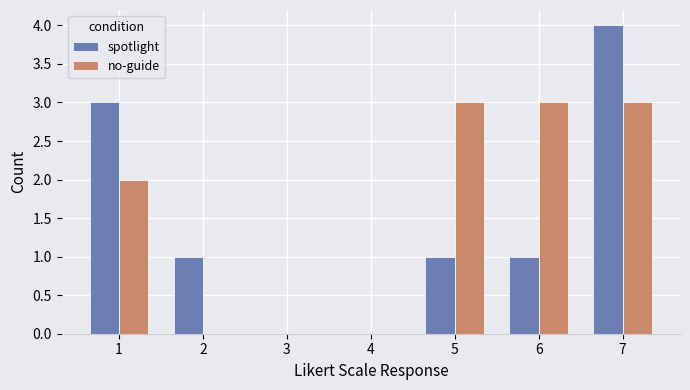

The value of spotlight at 1 is 3. True or false?

True